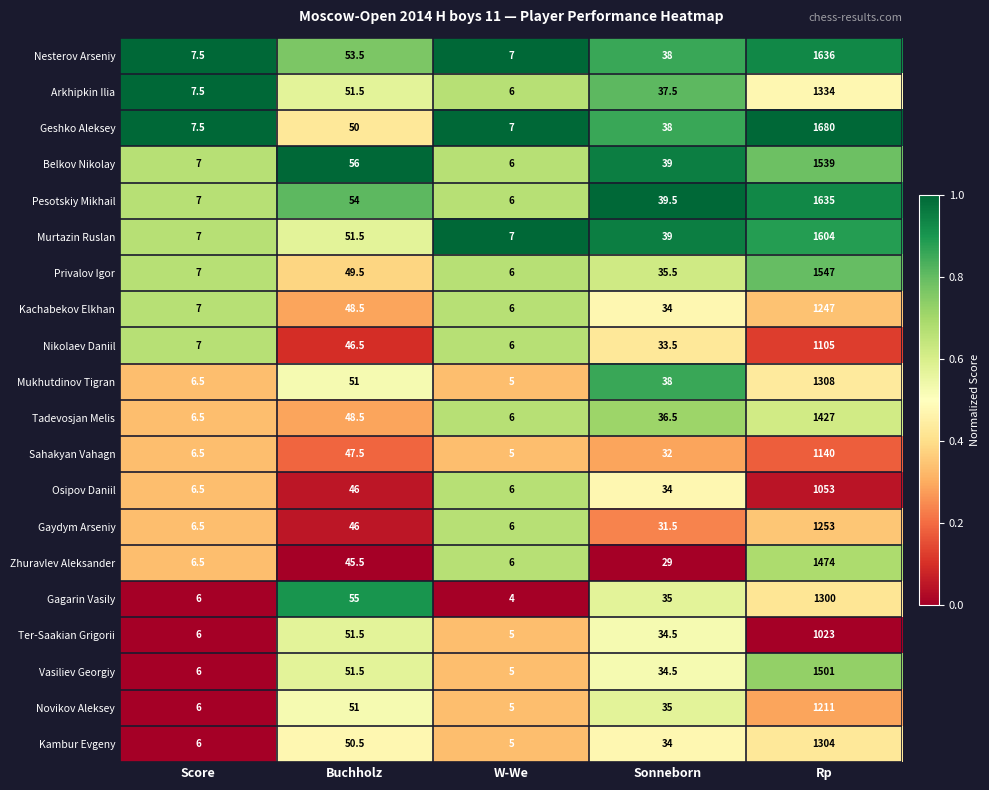

What is the sum of all Gaydym Arseniy values?

1343.0